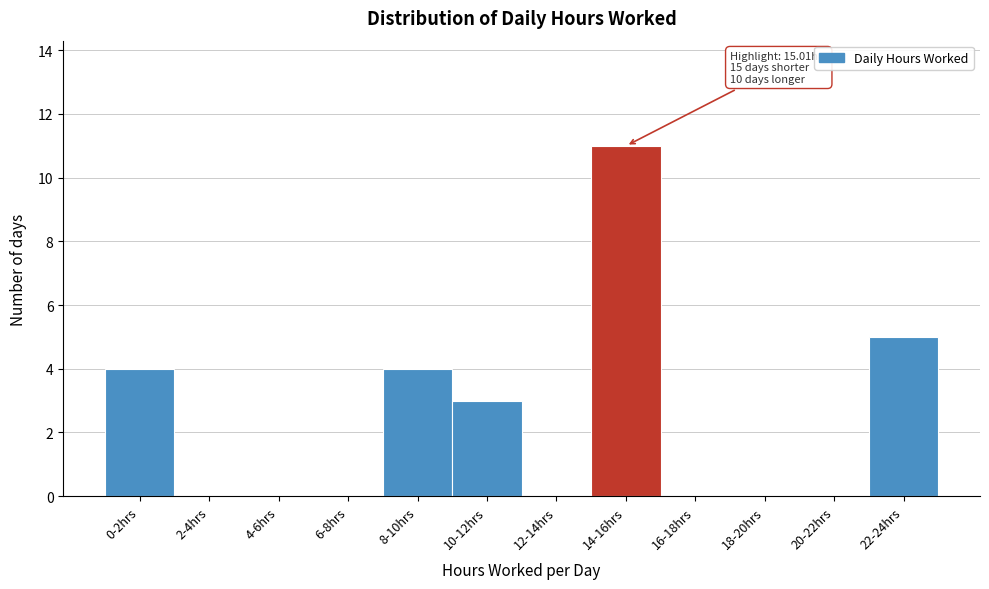

Reading right to left, extract all data points from this chart.

22-24hrs=5	20-22hrs=0	18-20hrs=0	16-18hrs=0	14-16hrs=11	12-14hrs=0	10-12hrs=3	8-10hrs=4	6-8hrs=0	4-6hrs=0	2-4hrs=0	0-2hrs=4